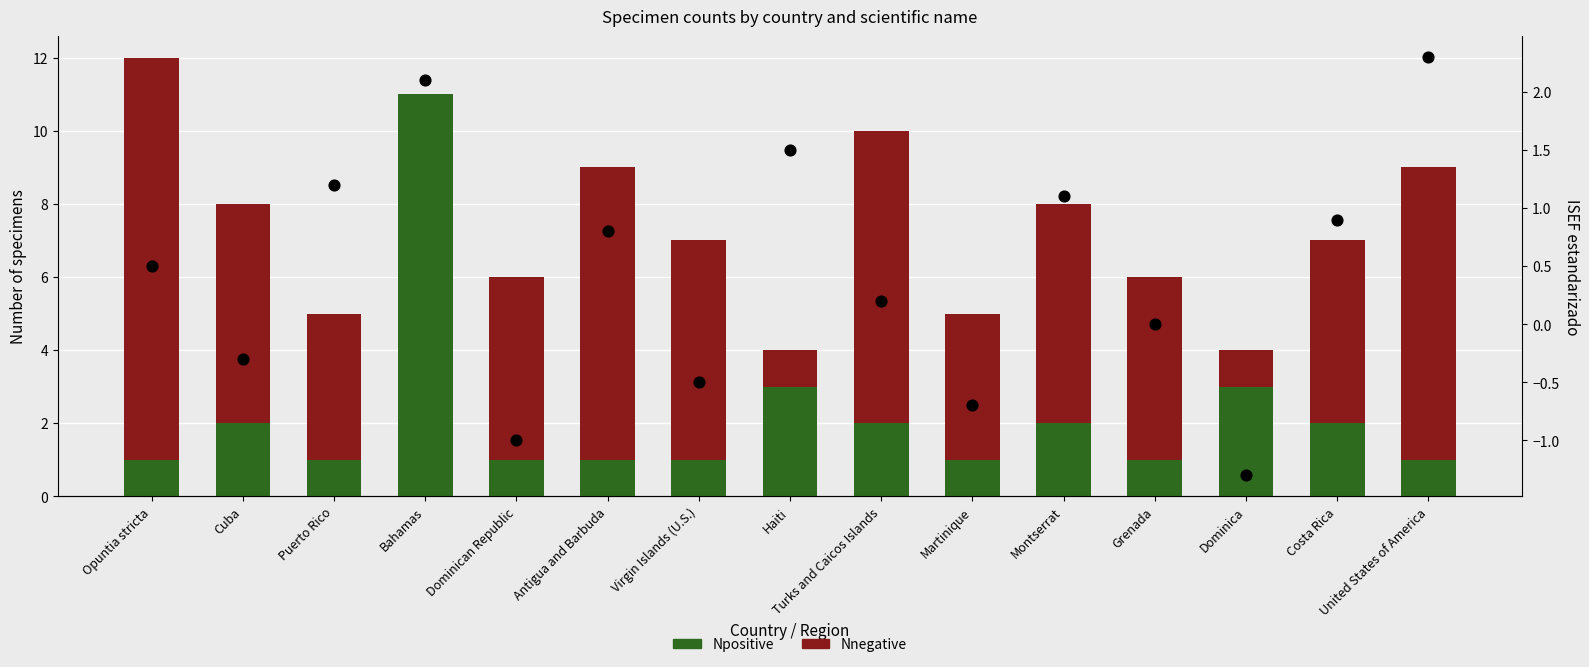

Which series has the largest Y range (max minus min)?

Npositive